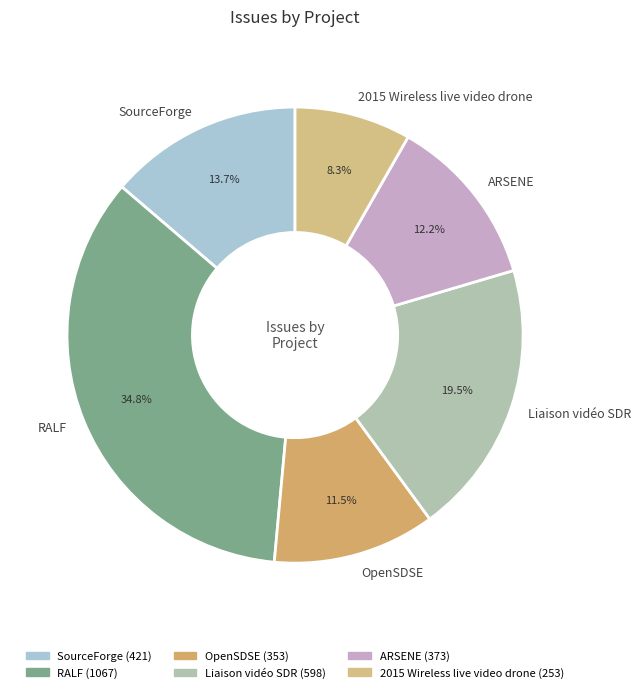

What is the total percentage of 2015 Wireless live video drone and SourceForge?

22.0%